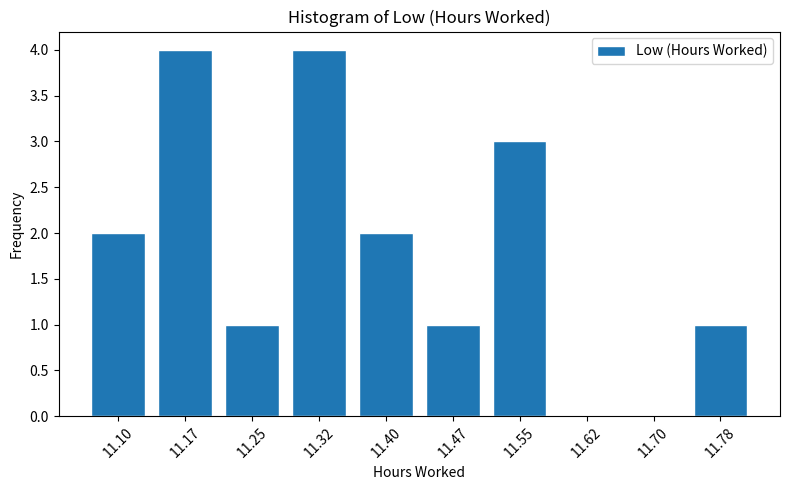

Reading left to right, what are all the values shown in this chart?

11.10=2	11.17=4	11.25=1	11.32=4	11.40=2	11.47=1	11.55=3	11.62=0	11.70=0	11.78=1